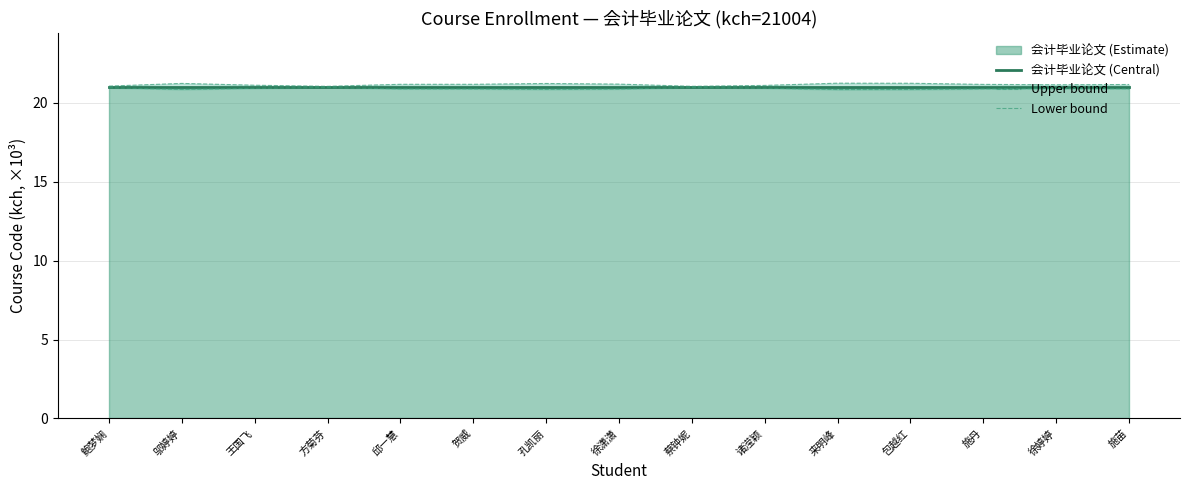

Reading left to right, what are all the values shown in this chart?

会计毕业论文 (Central): 鲍梦娴=21.0	邬婷婷=21.0	王国飞=21.0	方菊芬=21.0	邱一慧=21.0	贺威=21.0	孔凯丽=21.0	徐潇潇=21.0	蔡钟妮=21.0	诸滢颖=21.0	来明峰=21.0	包越红=21.0	施丹=21.0	徐婷婷=21.0	施苗=21.0
Upper bound: 鲍梦娴=21.1	邬婷婷=21.2	王国飞=21.1	方菊芬=21.1	邱一慧=21.2	贺威=21.2	孔凯丽=21.2	徐潇潇=21.2	蔡钟妮=21.1	诸滢颖=21.1	来明峰=21.3	包越红=21.3	施丹=21.2	徐婷婷=21.2	施苗=21.2
Lower bound: 鲍梦娴=21.0	邬婷婷=20.9	王国飞=20.9	方菊芬=21.0	邱一慧=20.9	贺威=20.9	孔凯丽=20.9	徐潇潇=20.9	蔡钟妮=21.0	诸滢颖=20.9	来明峰=20.9	包越红=20.9	施丹=20.9	徐婷婷=20.9	施苗=20.9